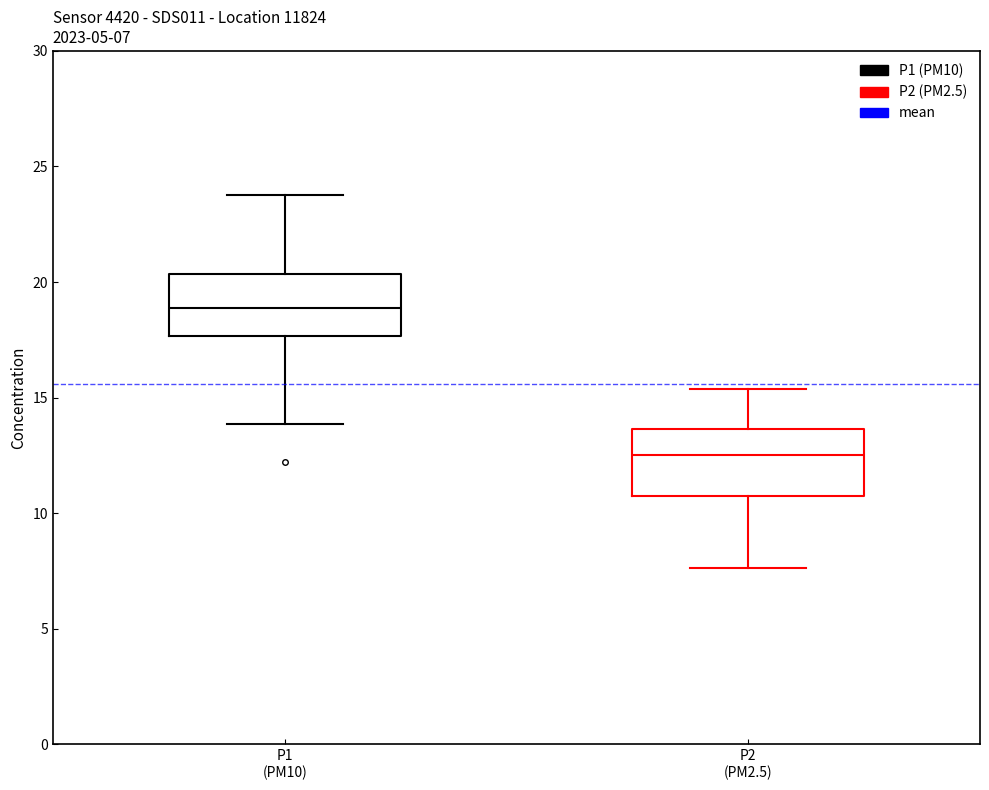

Which box has the lowest median line?

P2 (PM2.5)